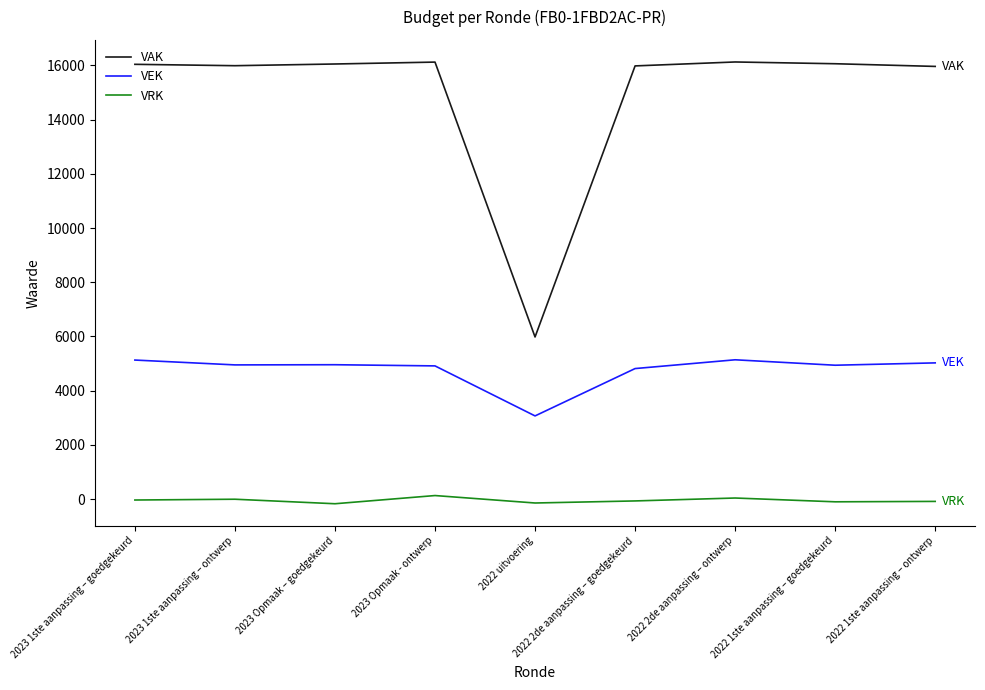

What are all the series names shown in the legend?

VAK, VEK, VRK